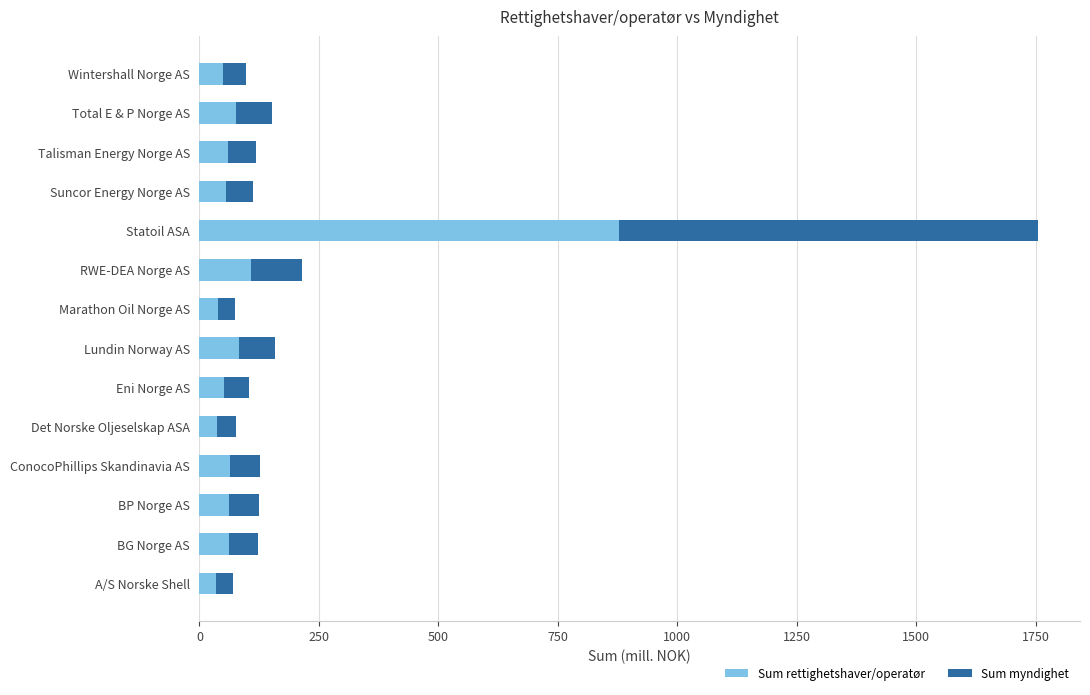

What is the maximum value for Sum rettighetshaver/operatør?

877.5